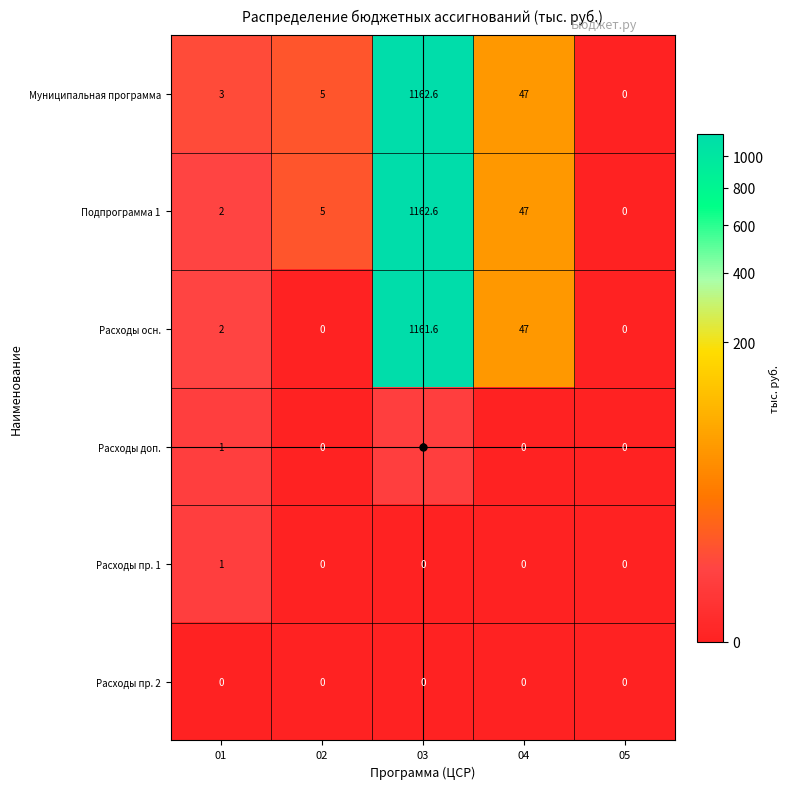

What is the maximum value for Расходы осн.?

1161.6